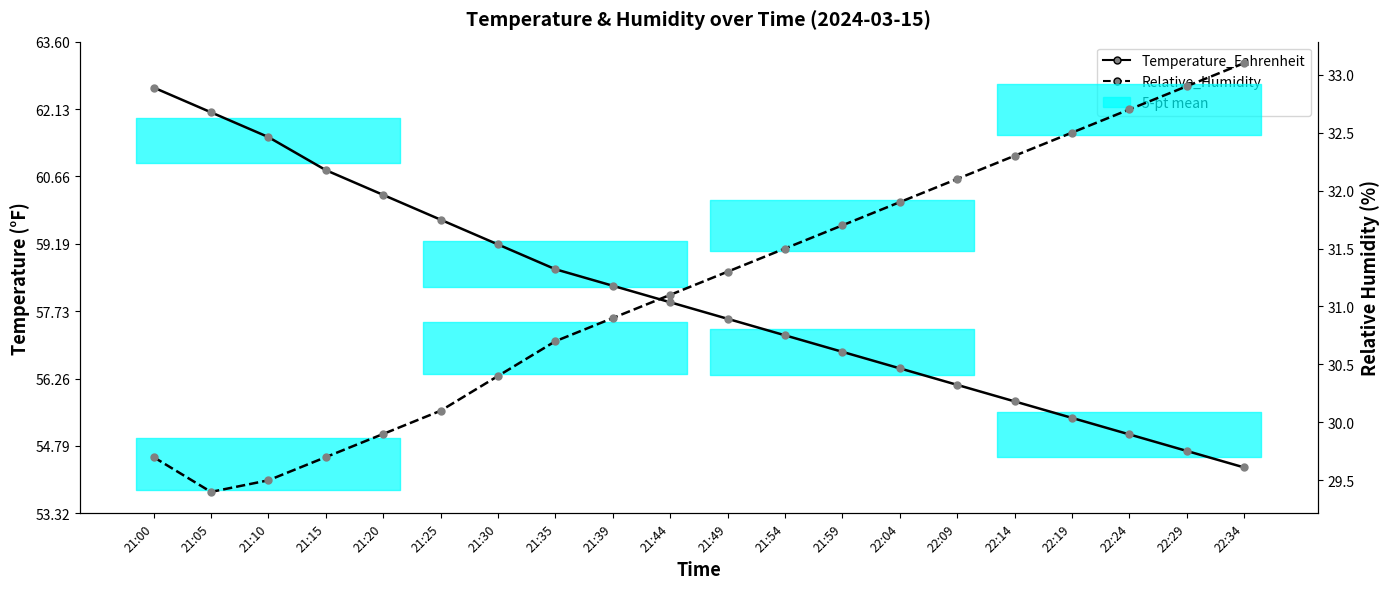

How many categories are shown in the chart?

20